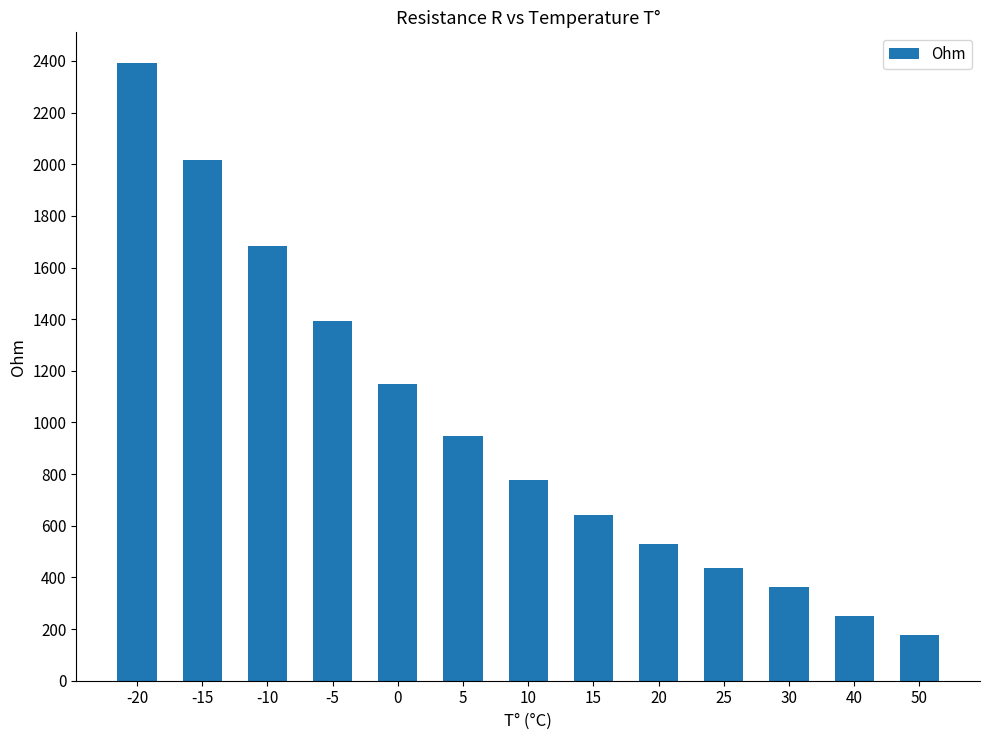

List the labels in order of value, smallest first.

50, 40, 30, 25, 20, 15, 10, 5, 0, -5, -10, -15, -20